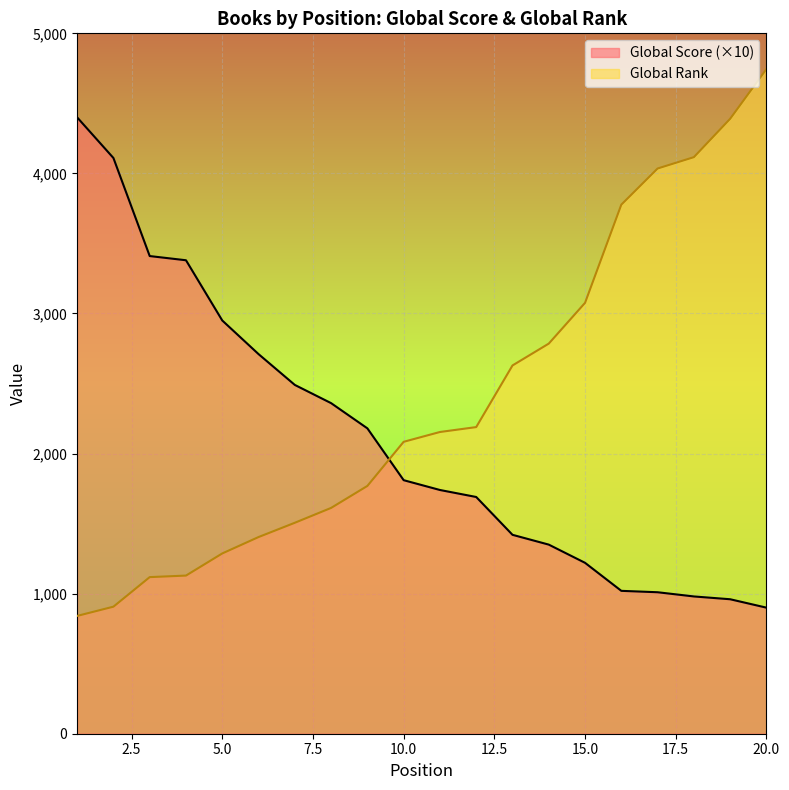

What is the minimum value for Global Rank (normalized)?

841